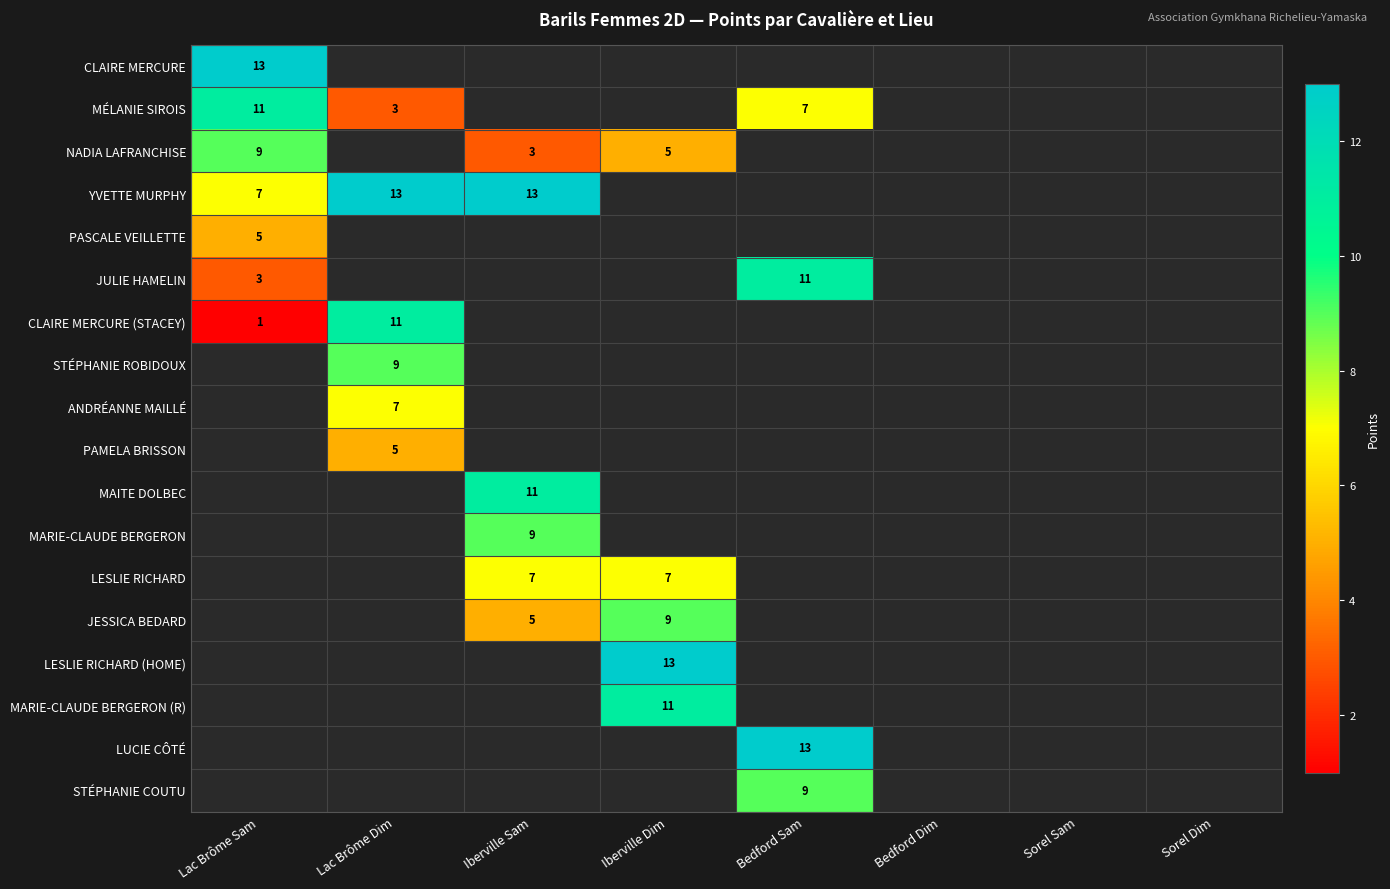

Is it true that PAMELA BRISSON equals 1 at Lac Brôme Dim?

False